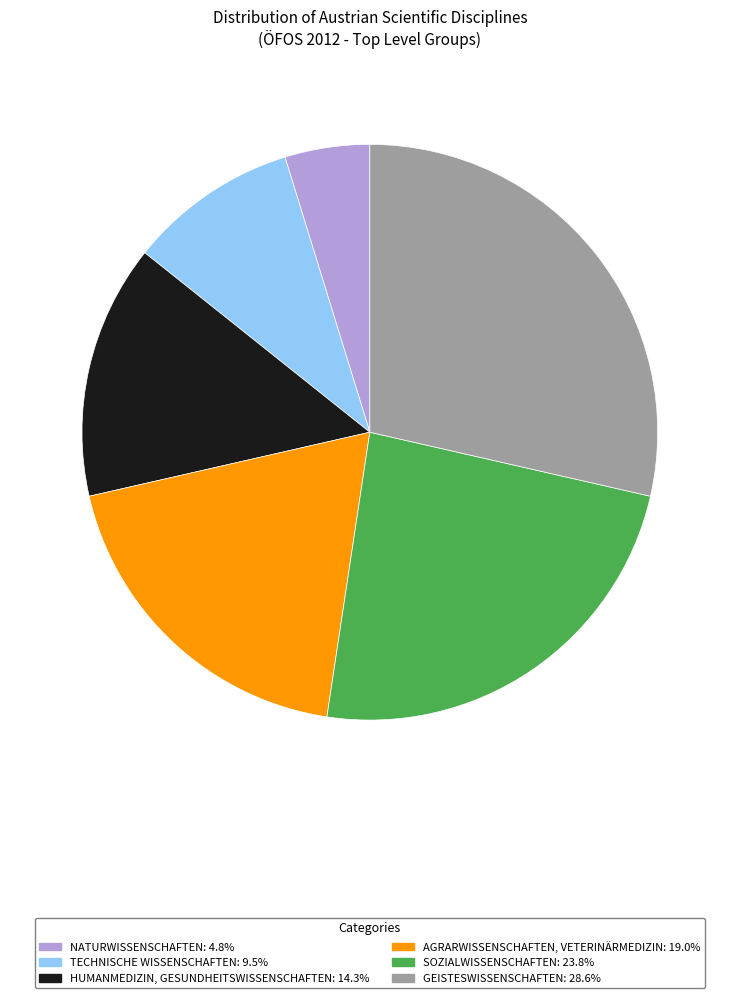

Between TECHNISCHE WISSENSCHAFTEN and AGRARWISSENSCHAFTEN, VETERINÄRMEDIZIN, which is larger?

AGRARWISSENSCHAFTEN, VETERINÄRMEDIZIN